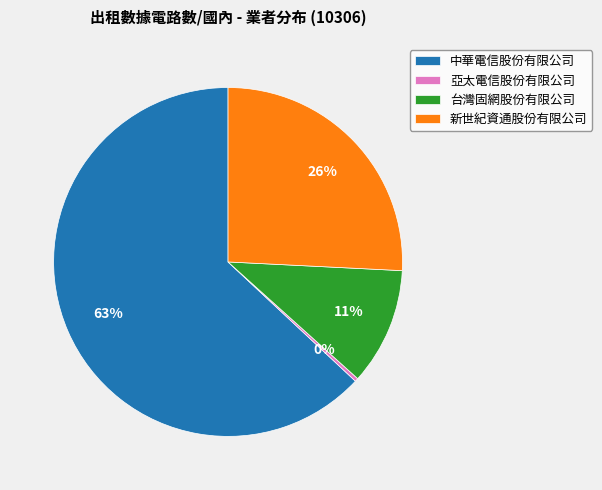

What is the ratio of the value at 中華電信股份有限公司 to the value at 亞太電信股份有限公司?

202.7